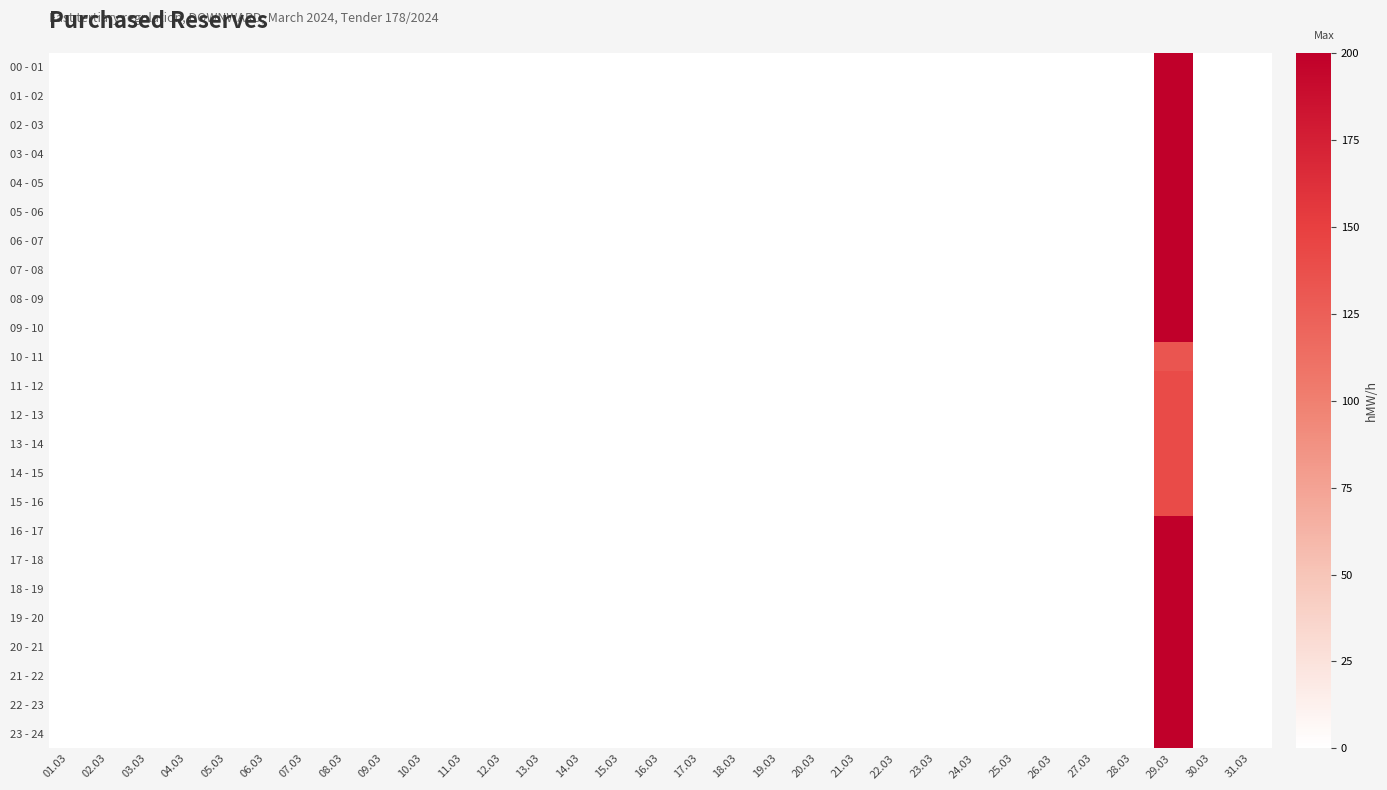

At how many categories does at least one series exceed 4?

1